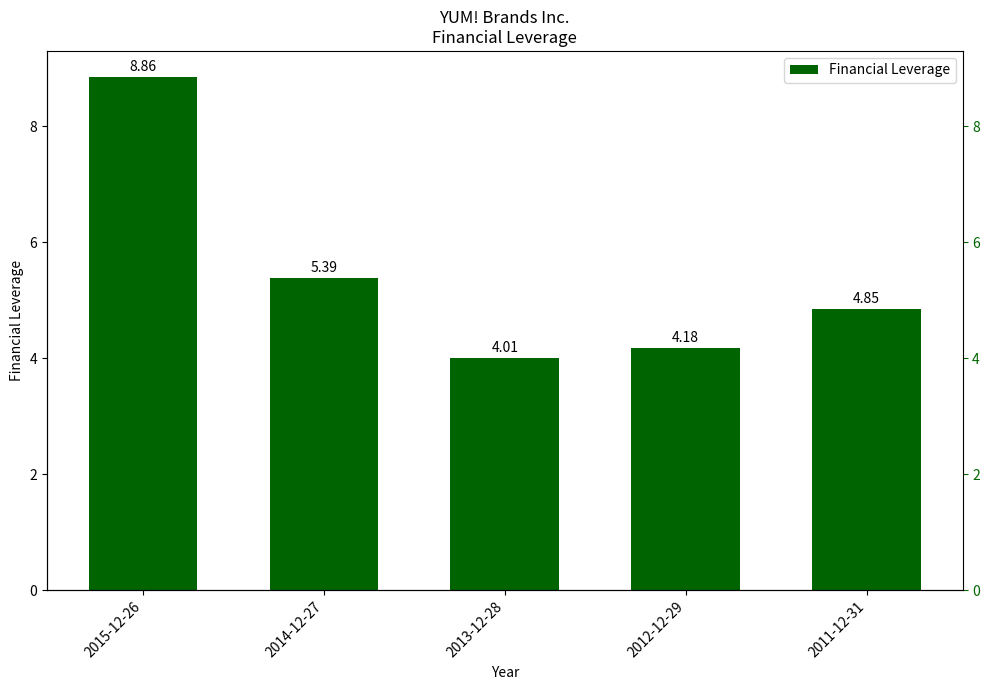

What is the smallest value displayed?

4.0